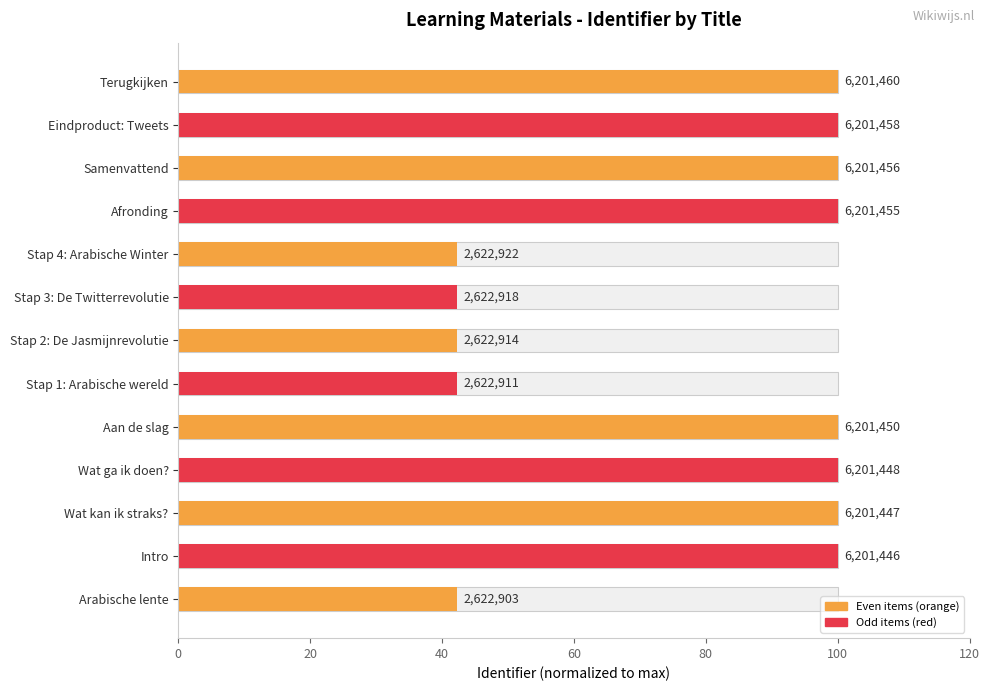

Does the chart contain any negative values?

No